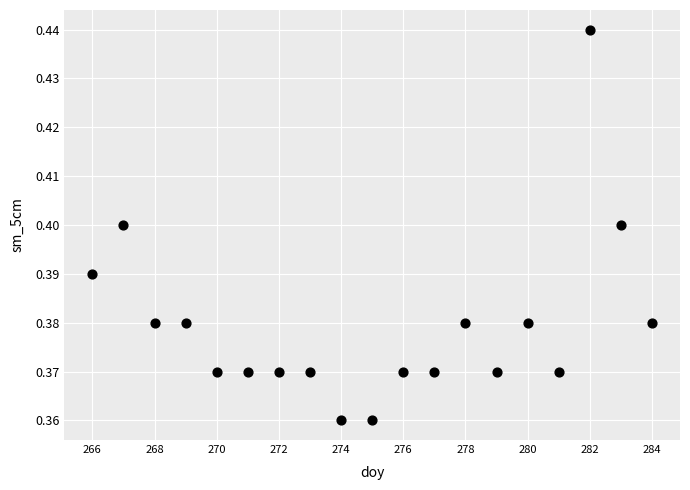

What is the range of X values (max minus min)?

18.0